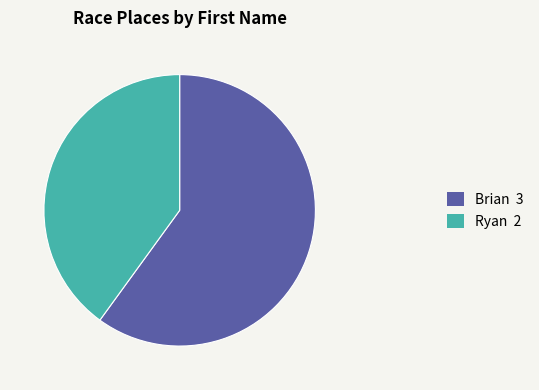

Approximately how many times larger is the value at Brian compared to Ryan?

1.5